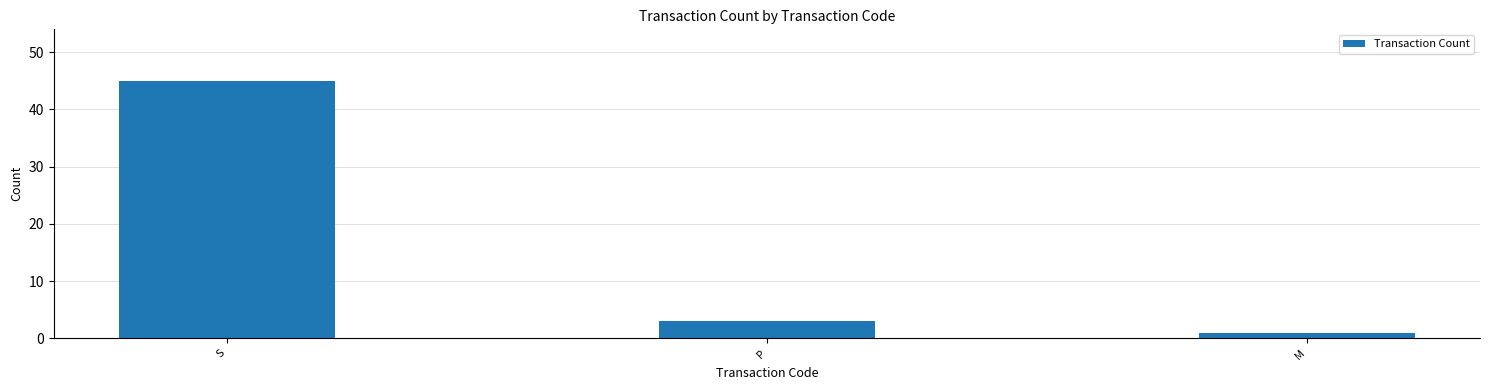

What is the change in value from S to M?

-44